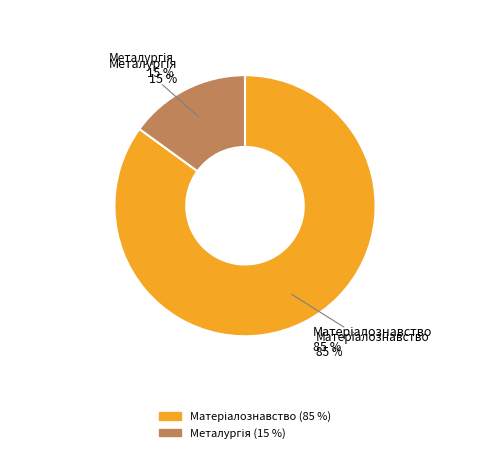

To the nearest percent, what percentage of the pie is 132?

85%